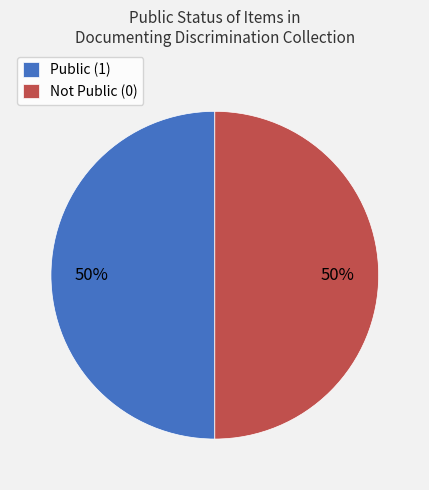

Is it true that Public (1) is 39% of the pie?

False